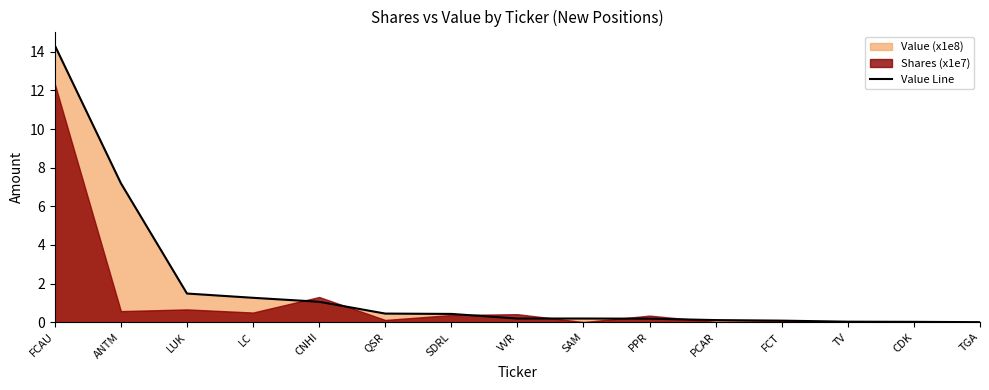

What is the maximum value shown in the chart?

14.3